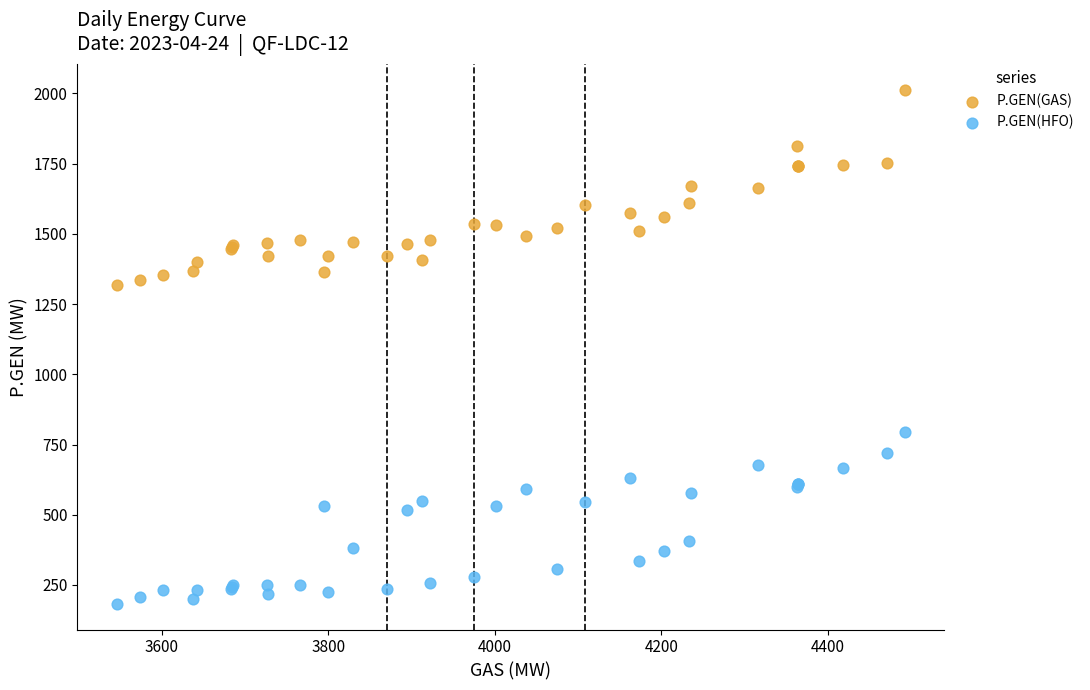

Which series contains the highest Y value?

P.GEN(GAS)